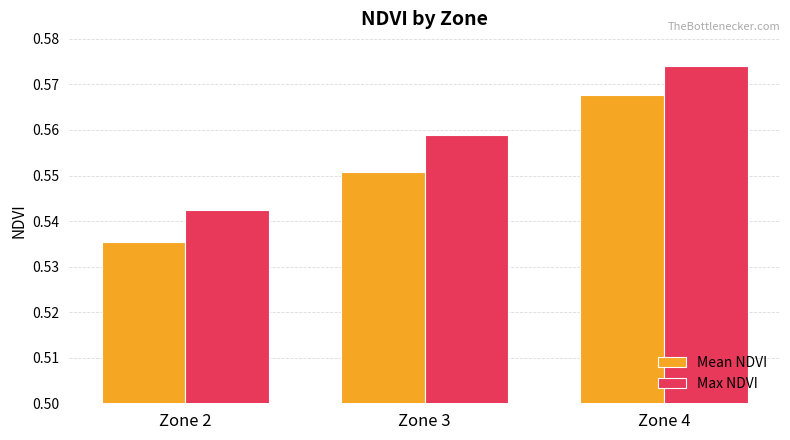

At Zone 2, list the series in order from smallest to largest.

Mean NDVI, Max NDVI